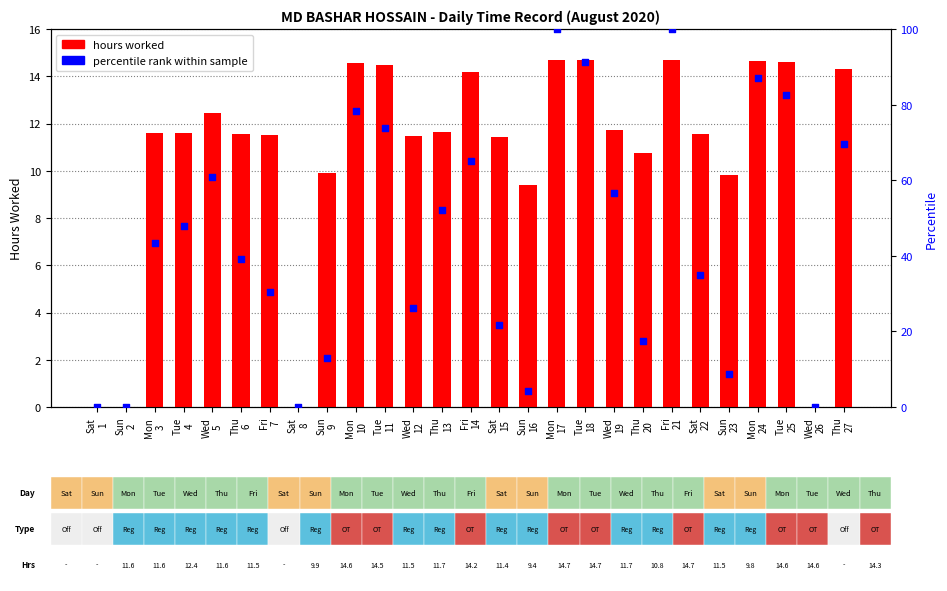

Which series has the largest Y range (max minus min)?

percentile rank